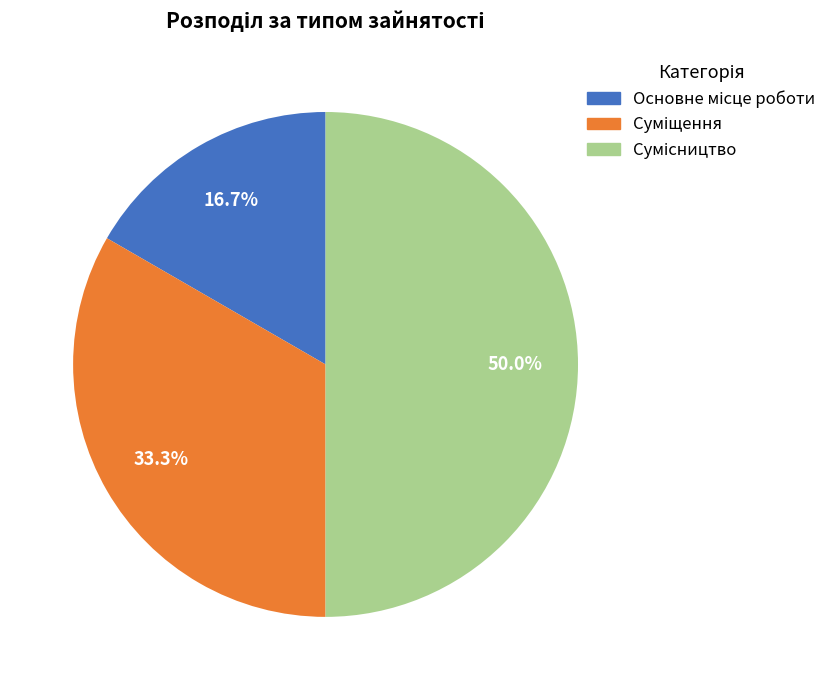

What is the change in value from Основне місце роботи to Сумісництво?

+2